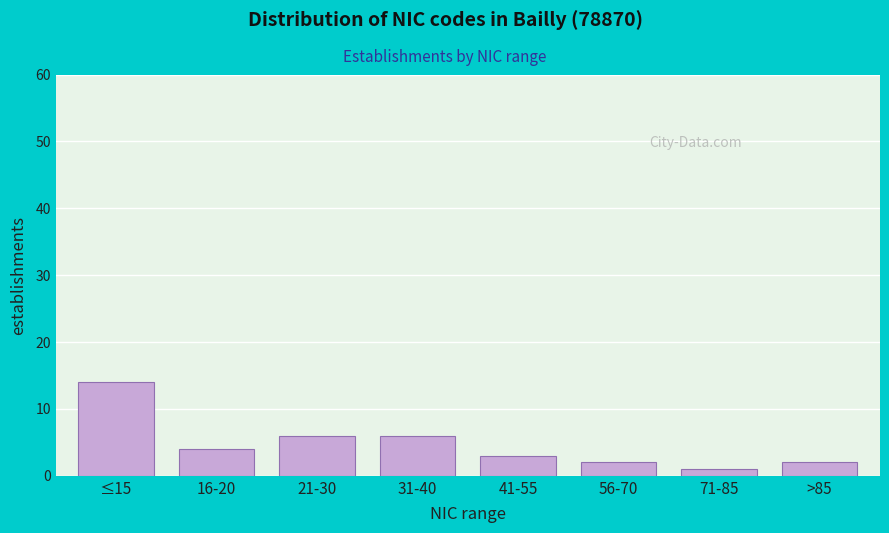

Reading left to right, transcribe all the data shown in this chart.

≤15=14	16-20=4	21-30=6	31-40=6	41-55=3	56-70=2	71-85=1	>85=2